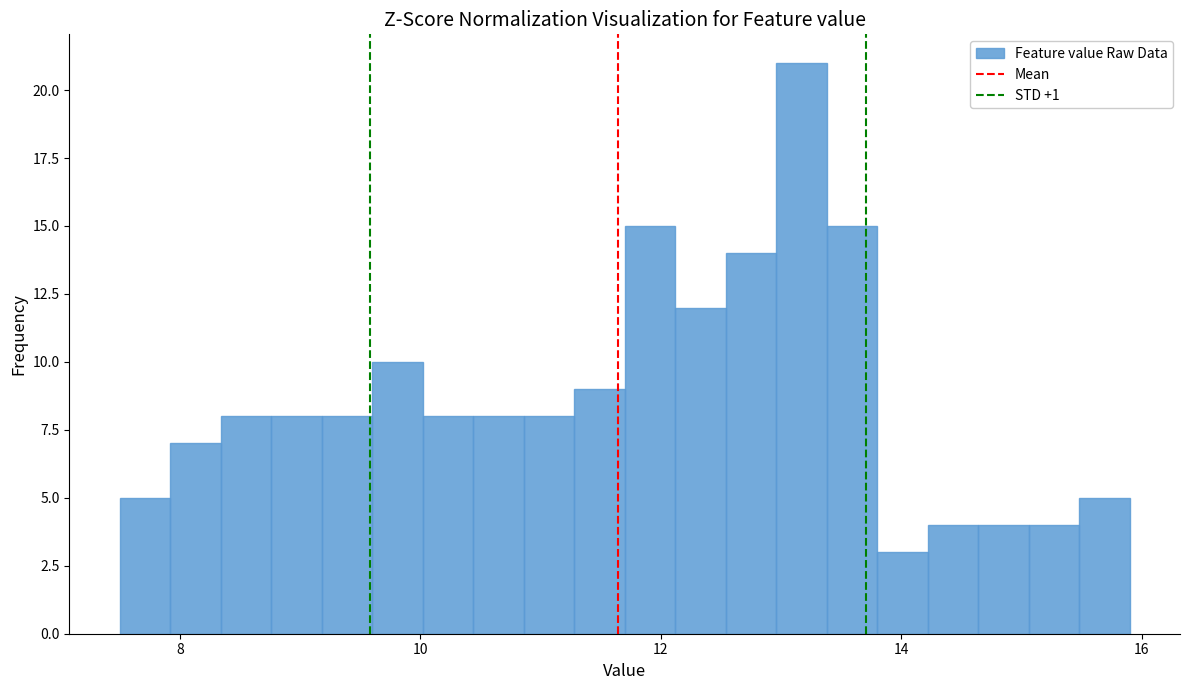

Around what value on the x-axis is the tallest bar? Give the approximate position of its centre, as read against the axis.

13.2